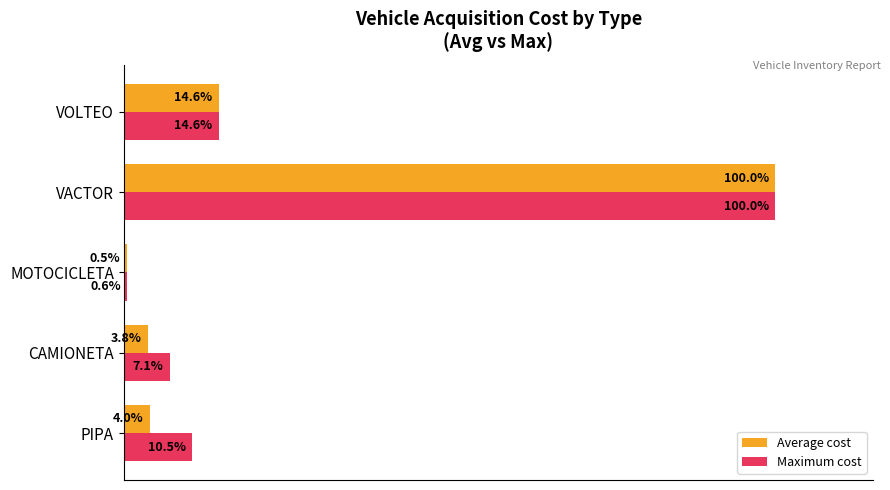

List the labels in order of Maximum cost value, largest first.

VACTOR, VOLTEO, PIPA, CAMIONETA, MOTOCICLETA